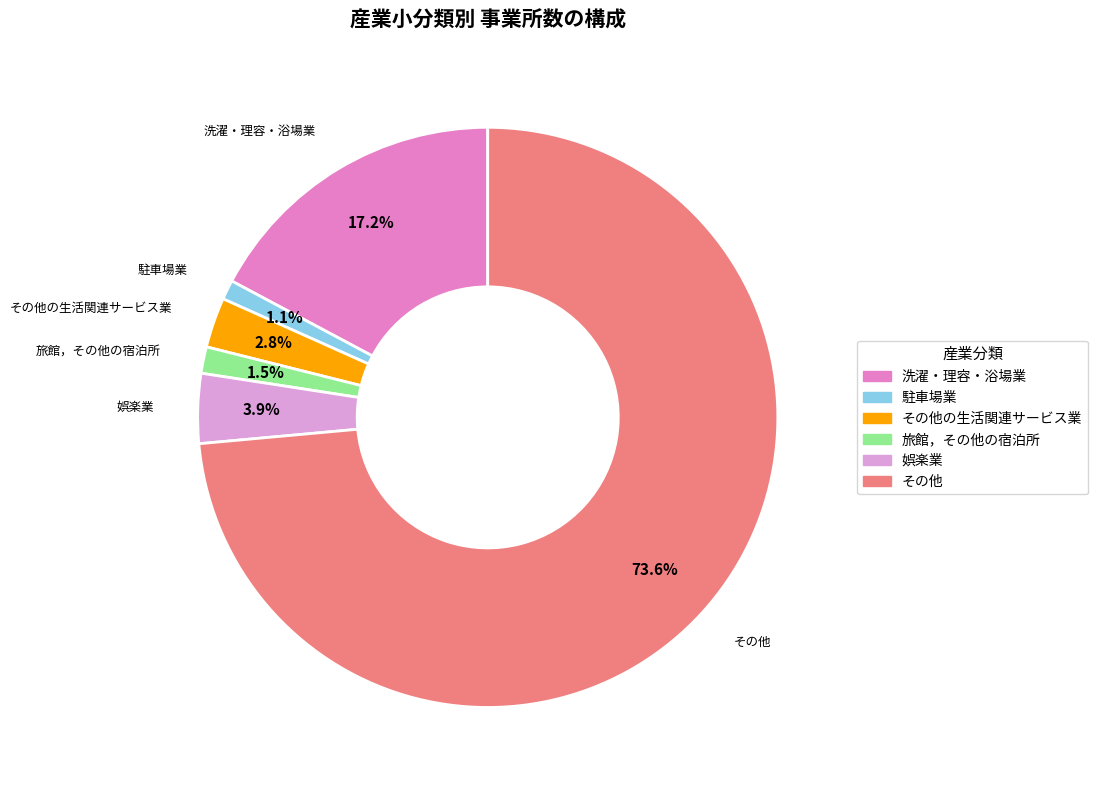

Count the number of slices in the pie.

6